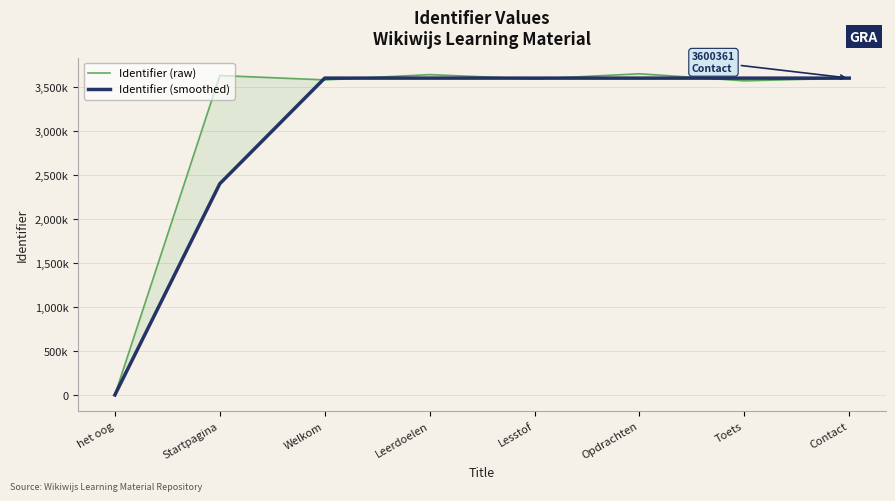

Where do Identifier (raw) and Identifier (smoothed) first cross each other?

Startpagina and Welkom